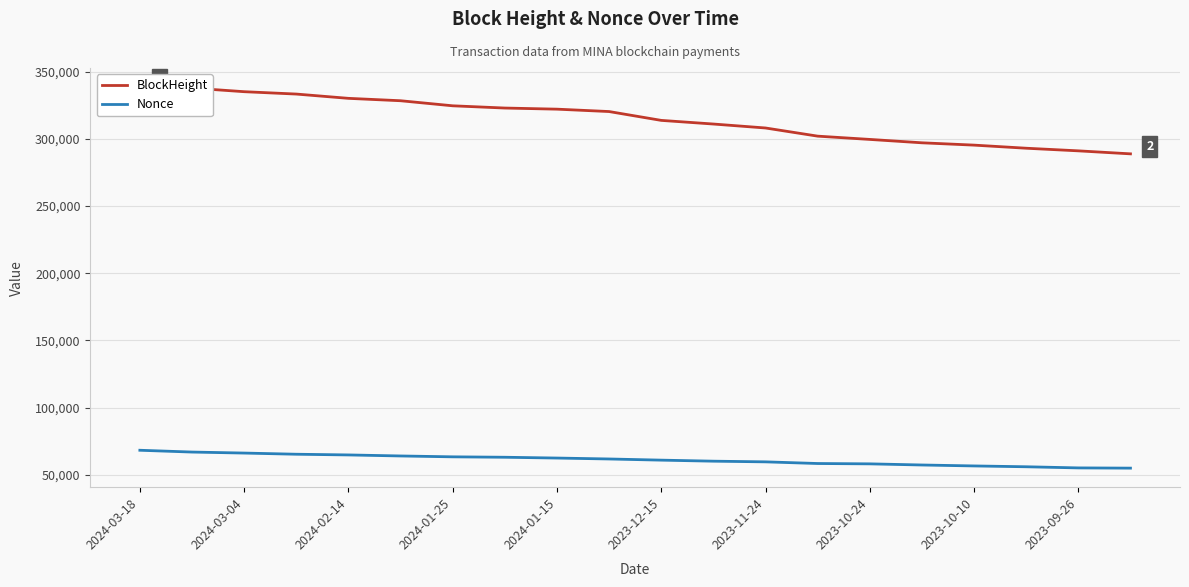

What is the difference between the maximum and second lowest values in the BlockHeight series?

47464